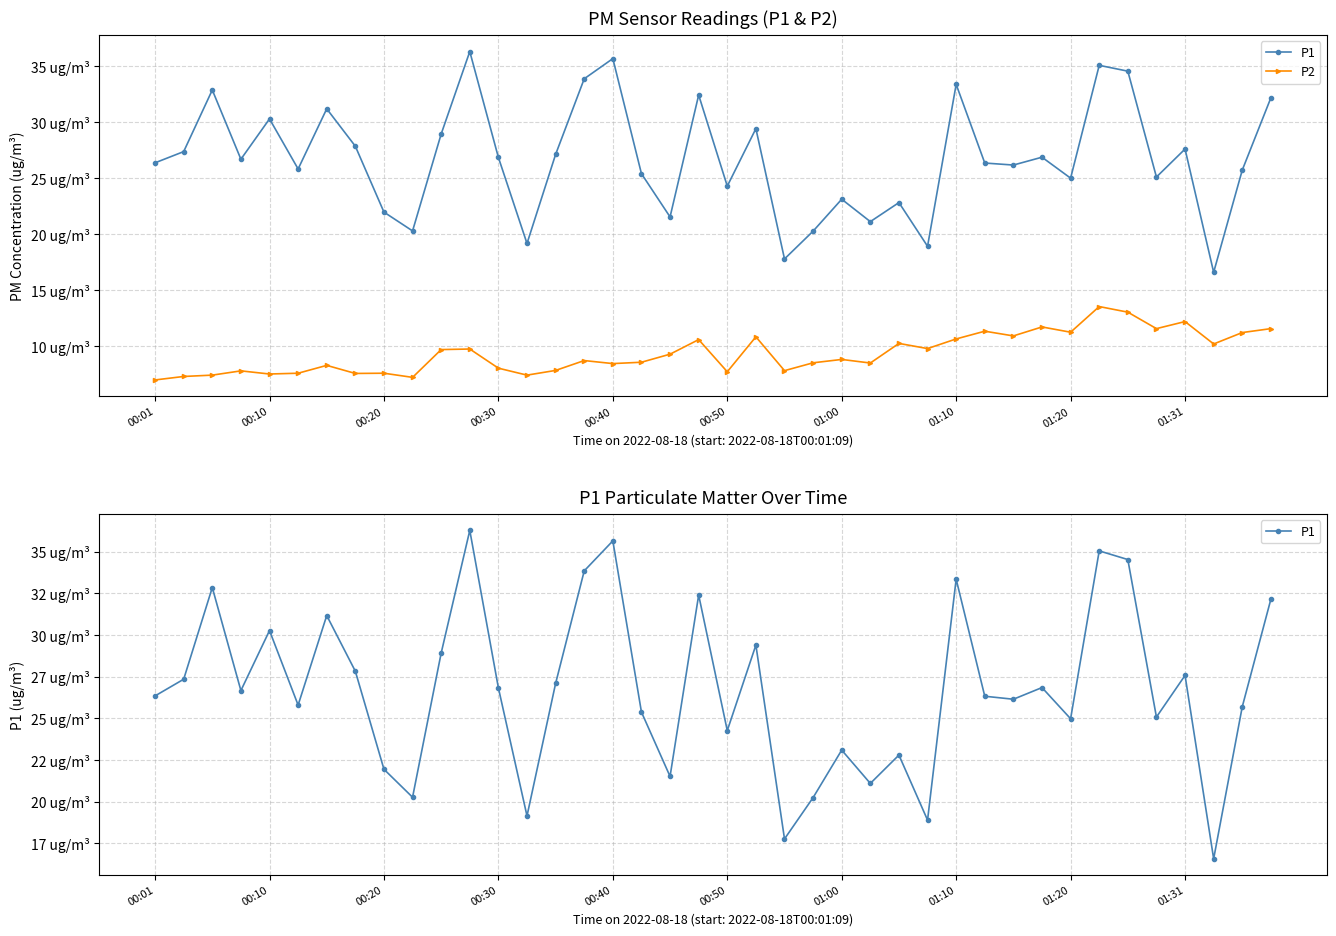

What is the spread (max minus min) of values at 00:40?

27.2